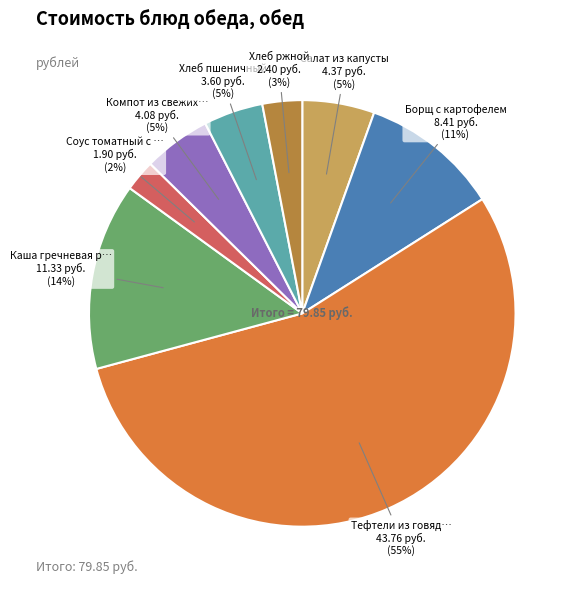

Is there a majority slice in this chart?

Yes